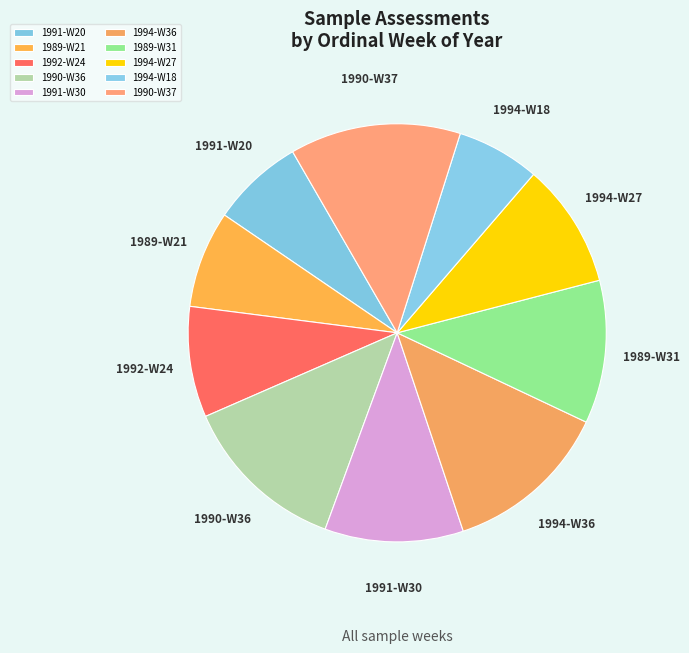

Which slice is the smallest?

1994-W18